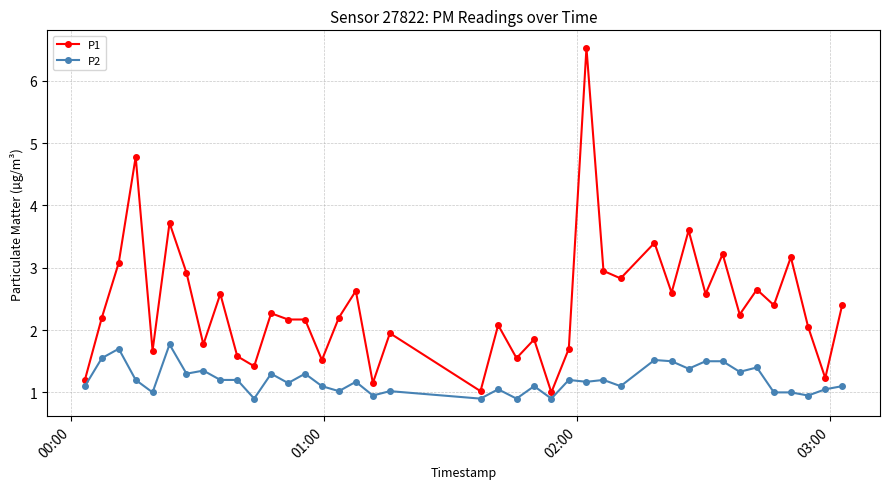

What is the minimum value shown in the chart?

0.9